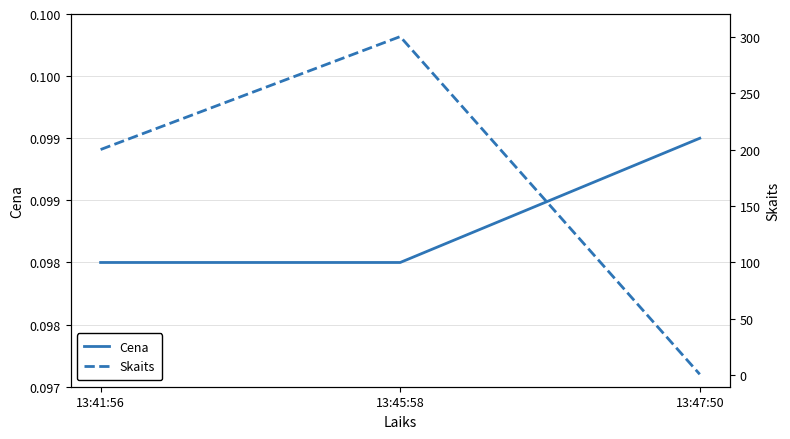

What is the label of the 2nd point from the left?

13:45:58